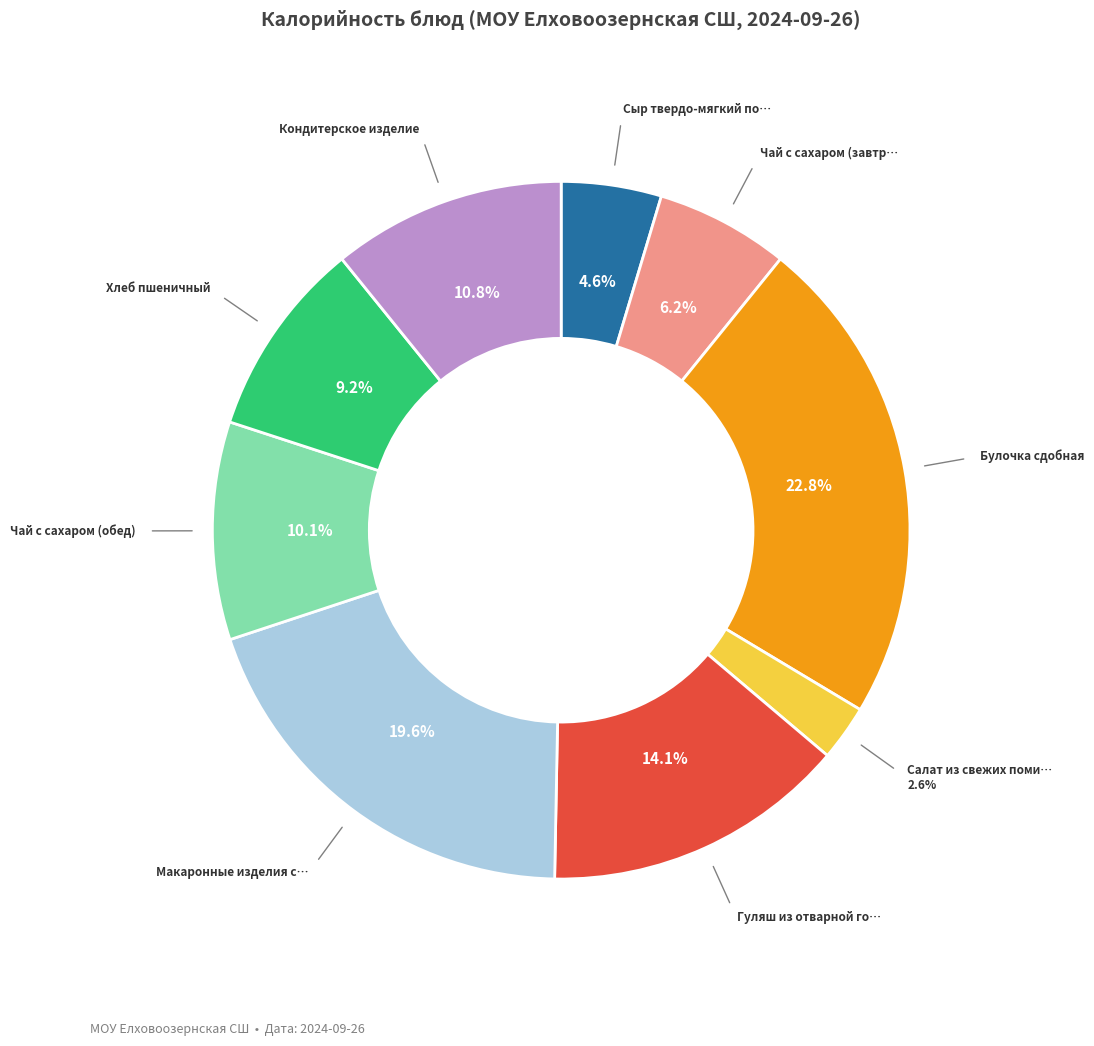

Is there any slice that represents more than half of the pie?

No